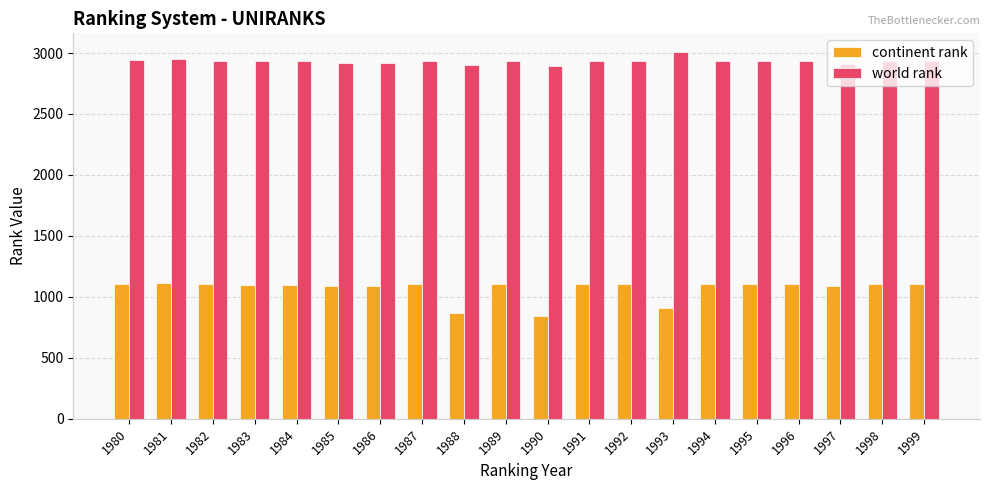

What is the value of the world rank bar at the 16th from the left?

2935